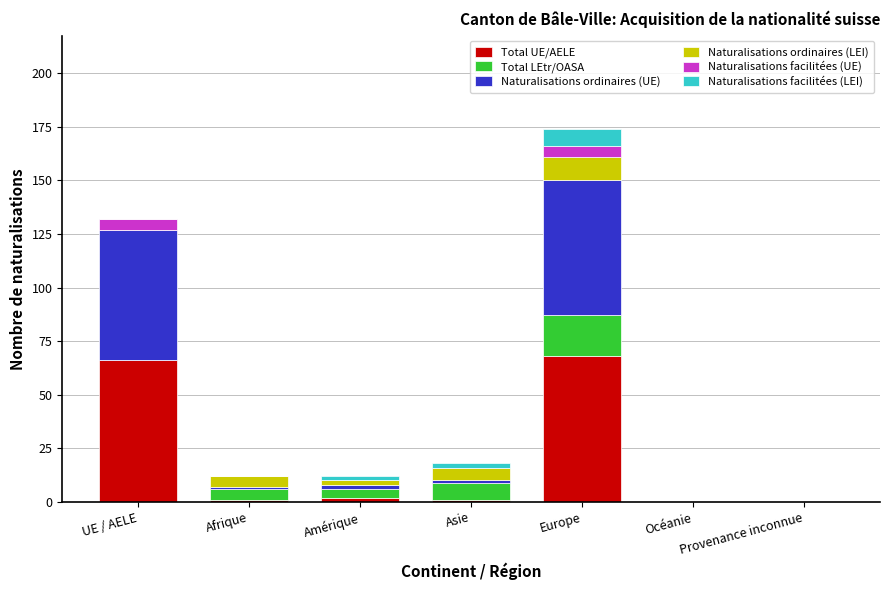

At which category is the sum across all series the highest?

Europe